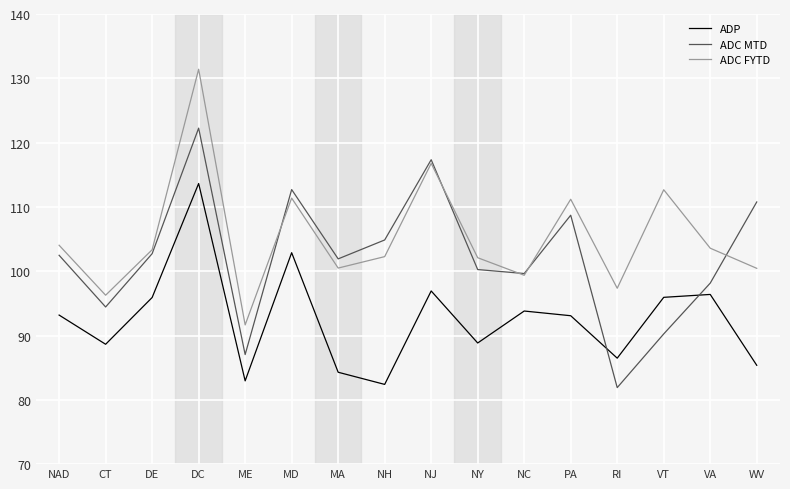

Is this an area chart (filled region under the line)?

No